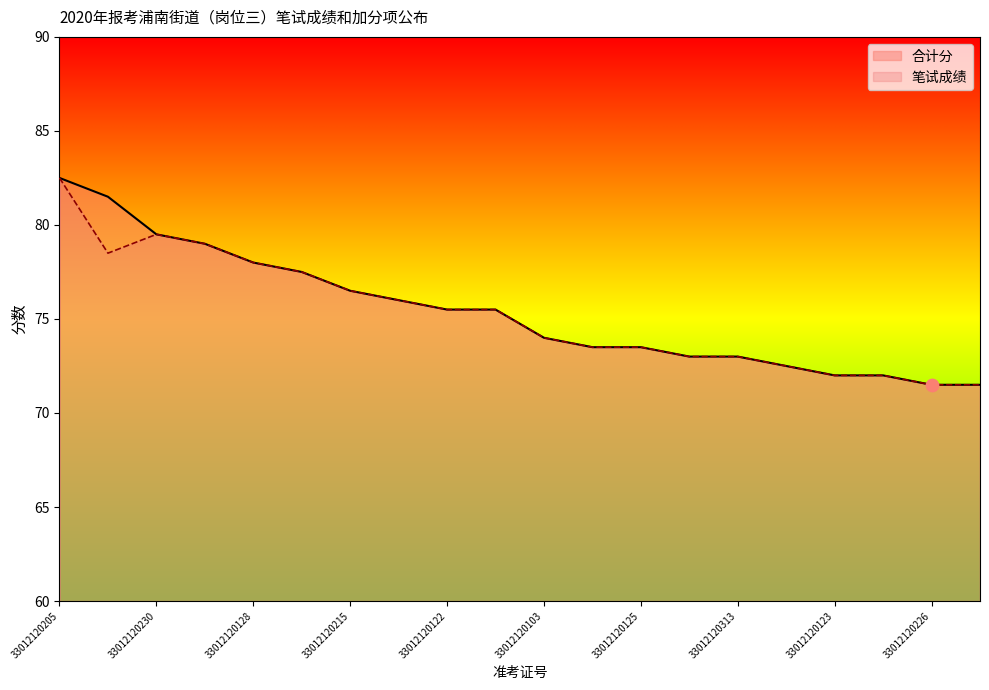

At which category is the sum across all series the highest?

33012120205